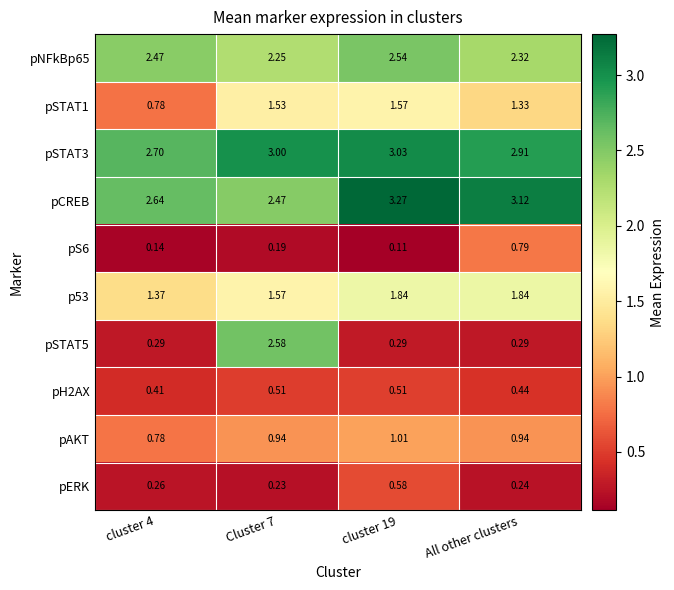

Which series has the widest spread of values?

pSTAT5